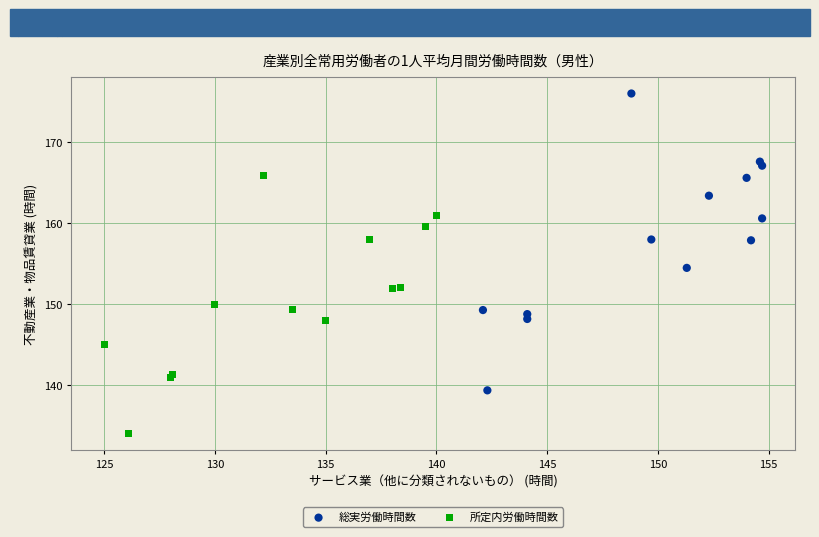

Which series reaches the minimum Y coordinate?

所定内労働時間数